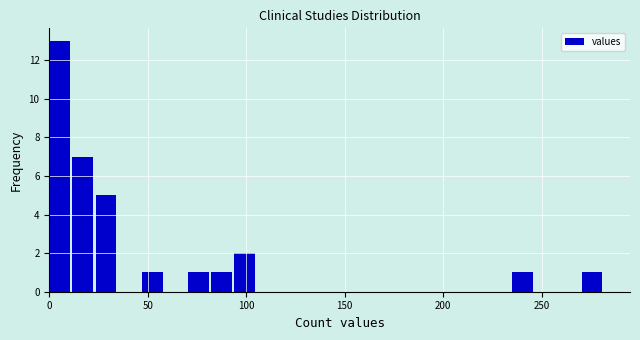

Around what value on the x-axis is the tallest bar? Give the approximate position of its centre, as read against the axis.

5